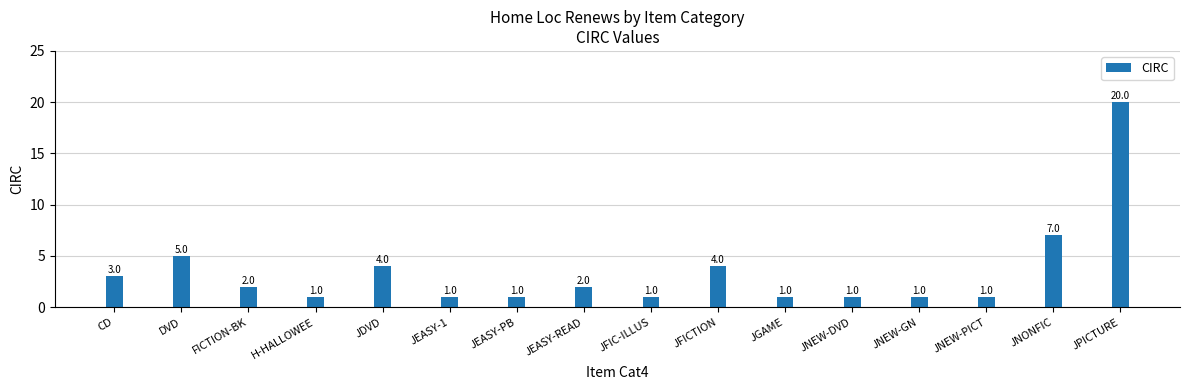

How many data points are less than 2?

8